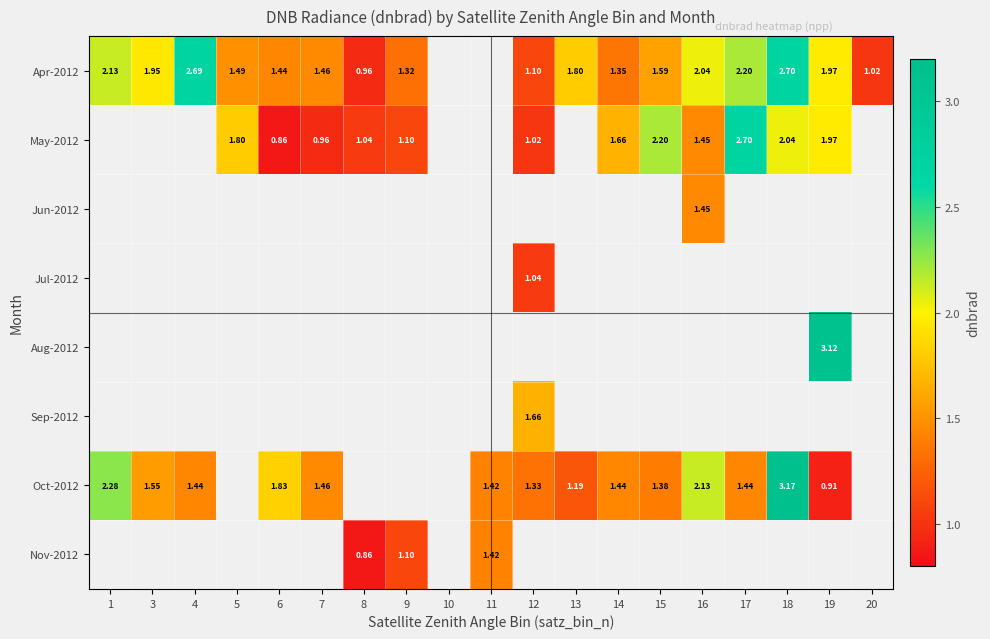

The Oct-2012 series shows 1.4 at 11. True or false?

True